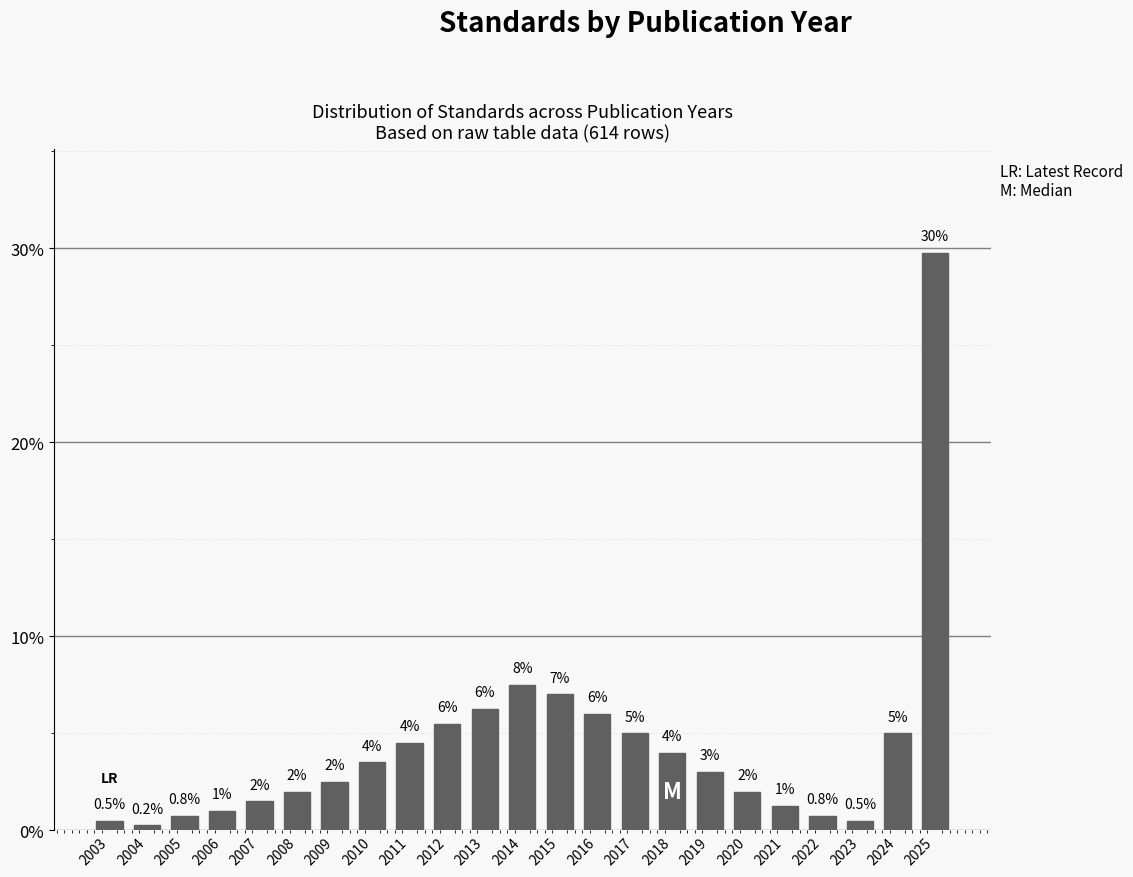

The value at 2020 is 3.3. True or false?

False